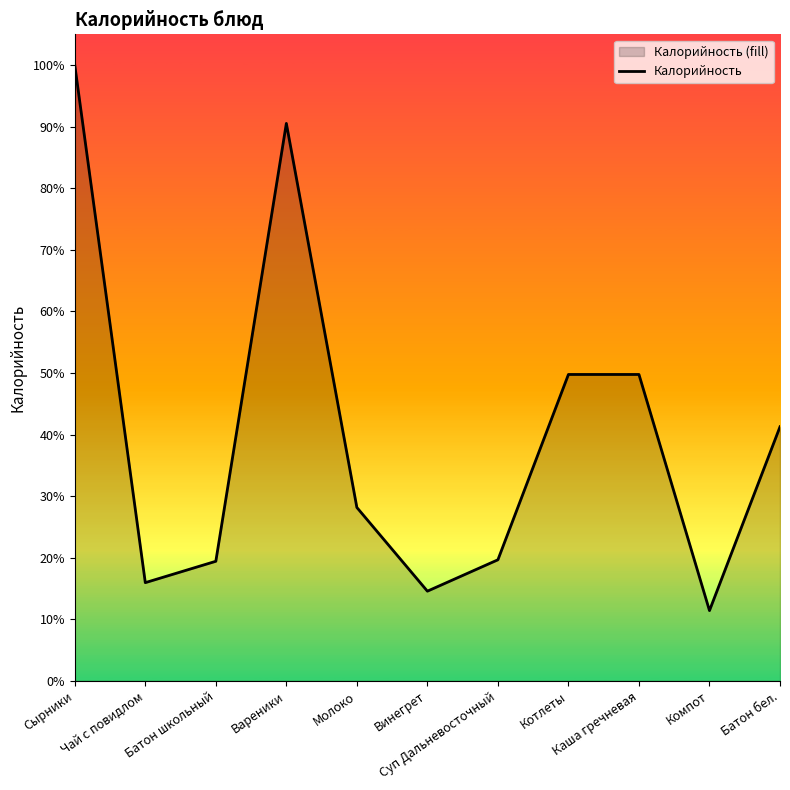

List the labels in order of value, smallest first.

Компот, Винегрет, Чай с повидлом, Батон школьный, Суп Дальневосточный, Молоко, Батон бел., Котлеты, Каша гречневая, Вареники, Сырники